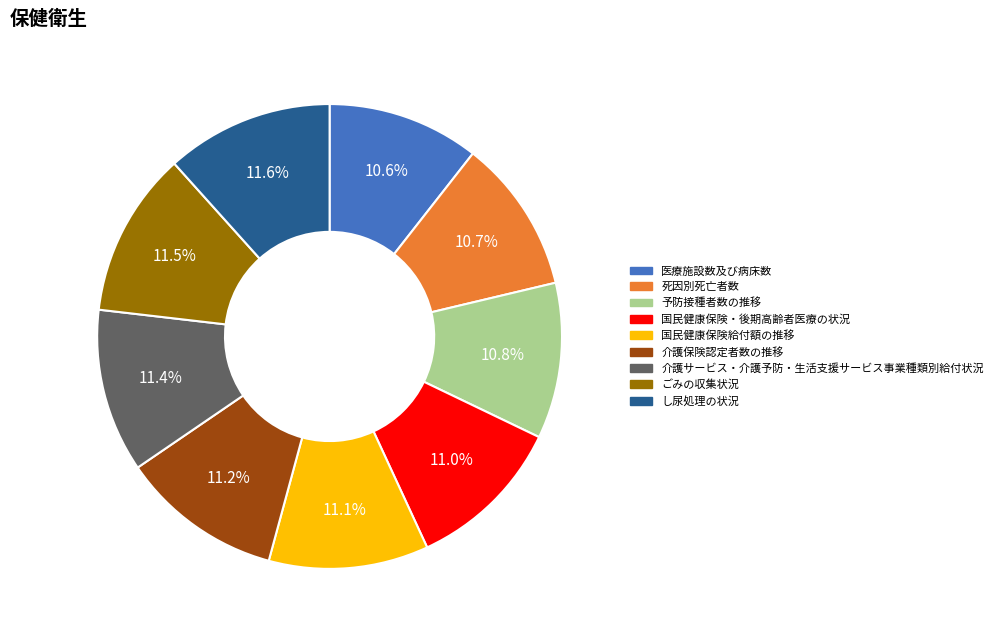

Is the sum of 予防接種者数の推移 and し尿処理の状況 greater than half?

No